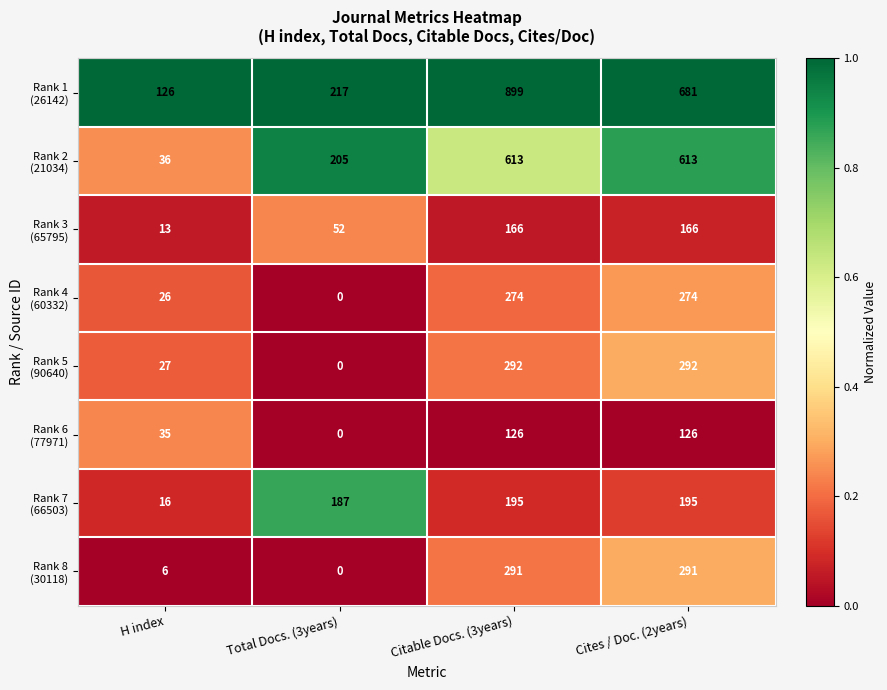

At how many categories does at least one series exceed 0?

4